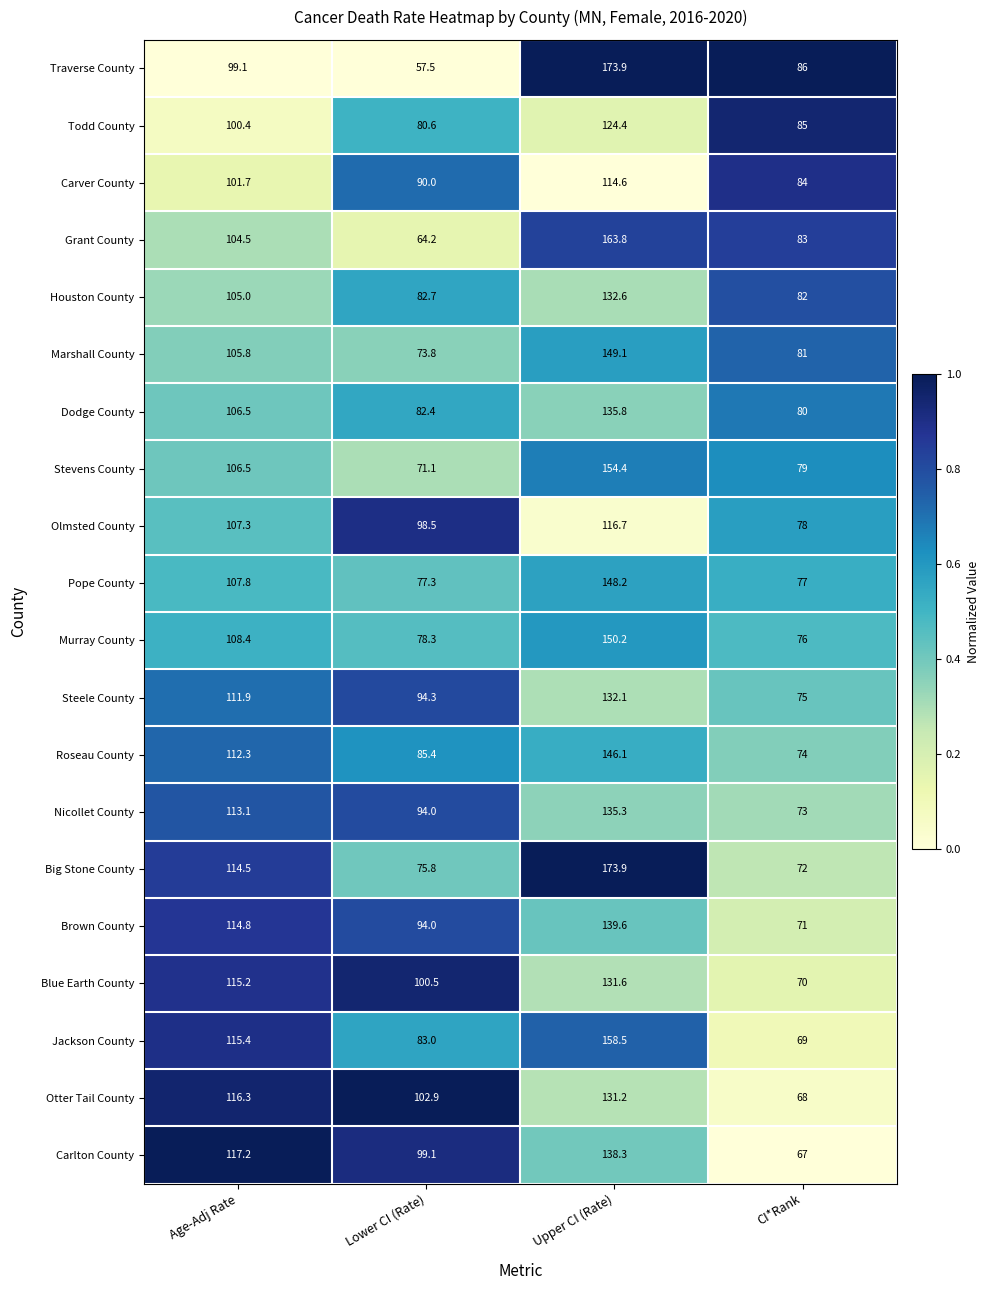

Rank the categories by Carver County value from highest to lowest.

Upper CI (Rate), Age-Adj Rate, Lower CI (Rate), CI*Rank